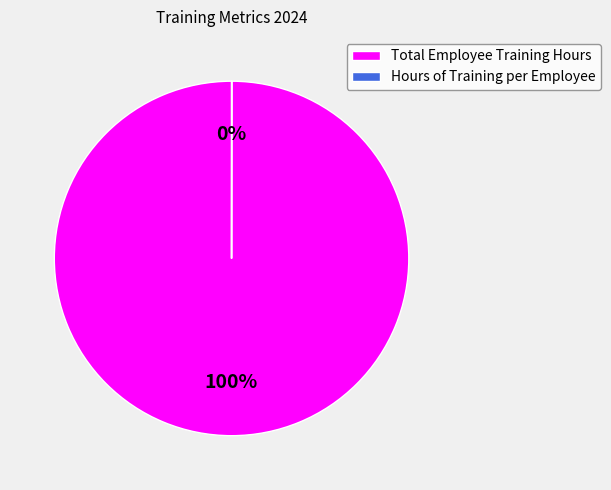

Which category has the biggest portion of the pie?

Total Employee Training Hours